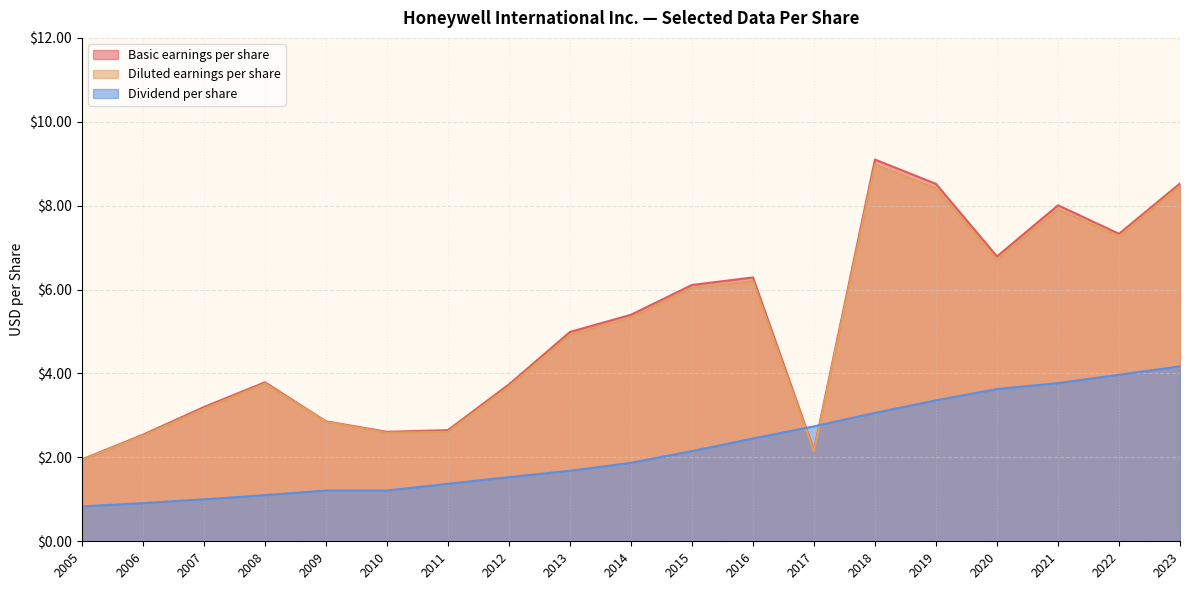

What is the value of the Basic earnings per share point at the 8th from the left?

3.7